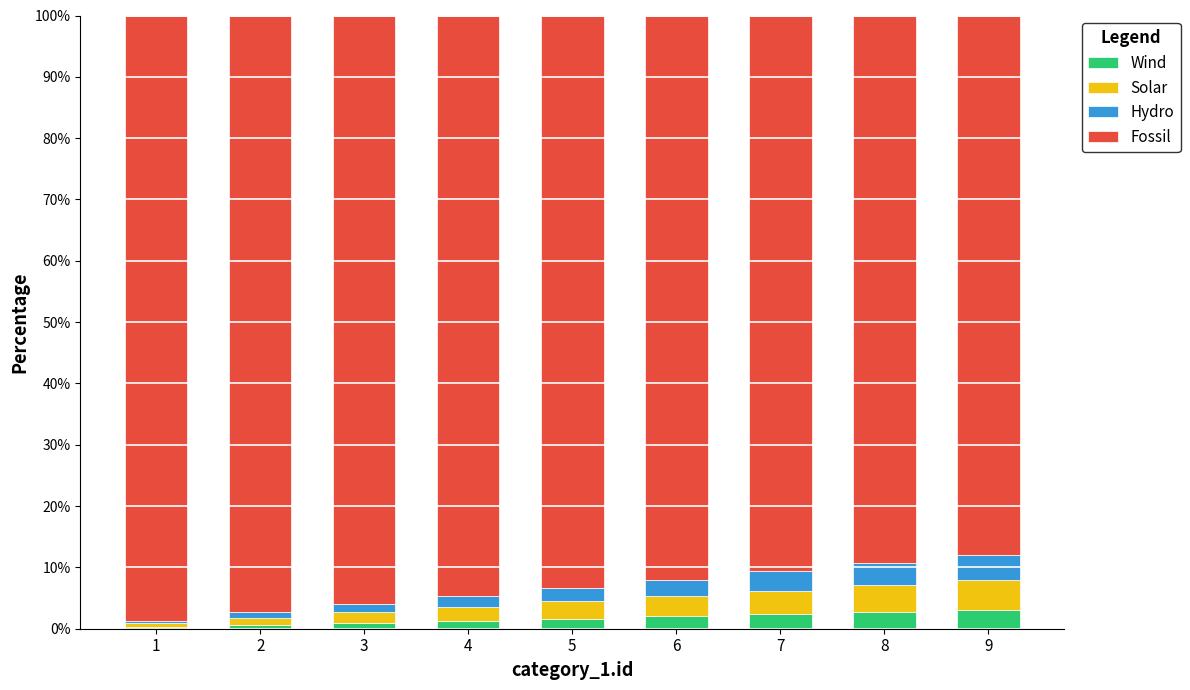

What is the total value across all series at 9?

100.0